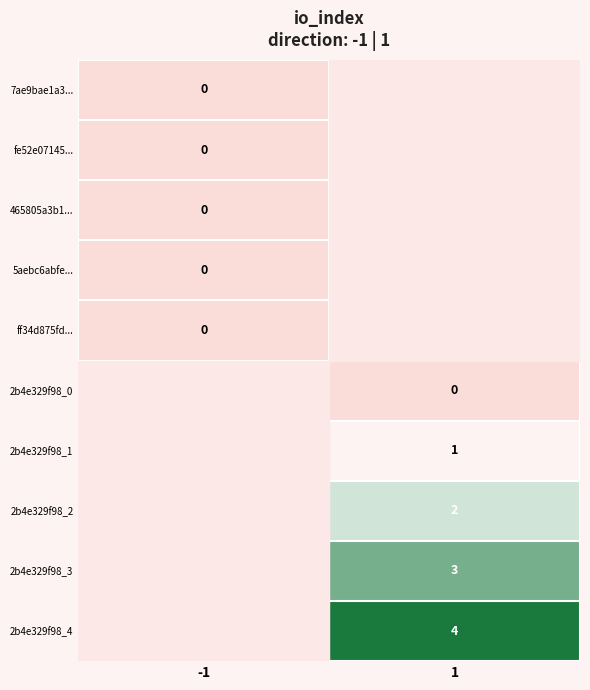

List the labels in order of 465805a3b1... value, smallest first.

1, -1